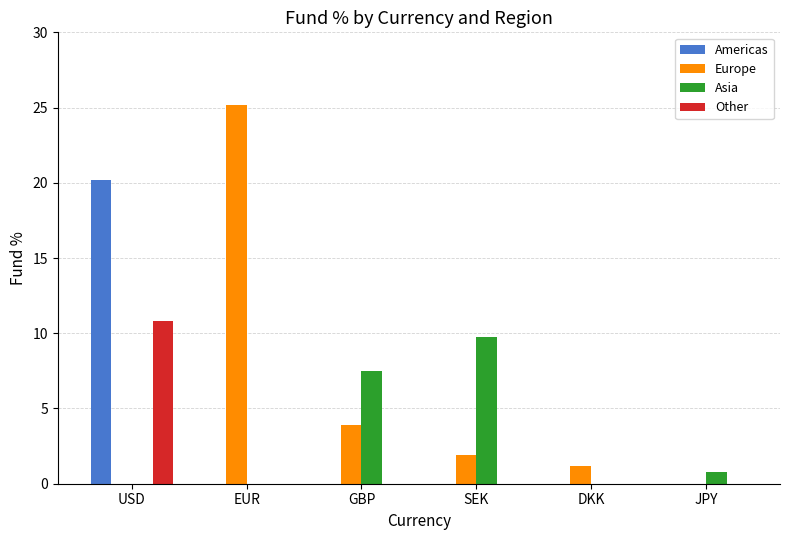

Is the value of Europe at SEK greater than the value of Other at USD?

No